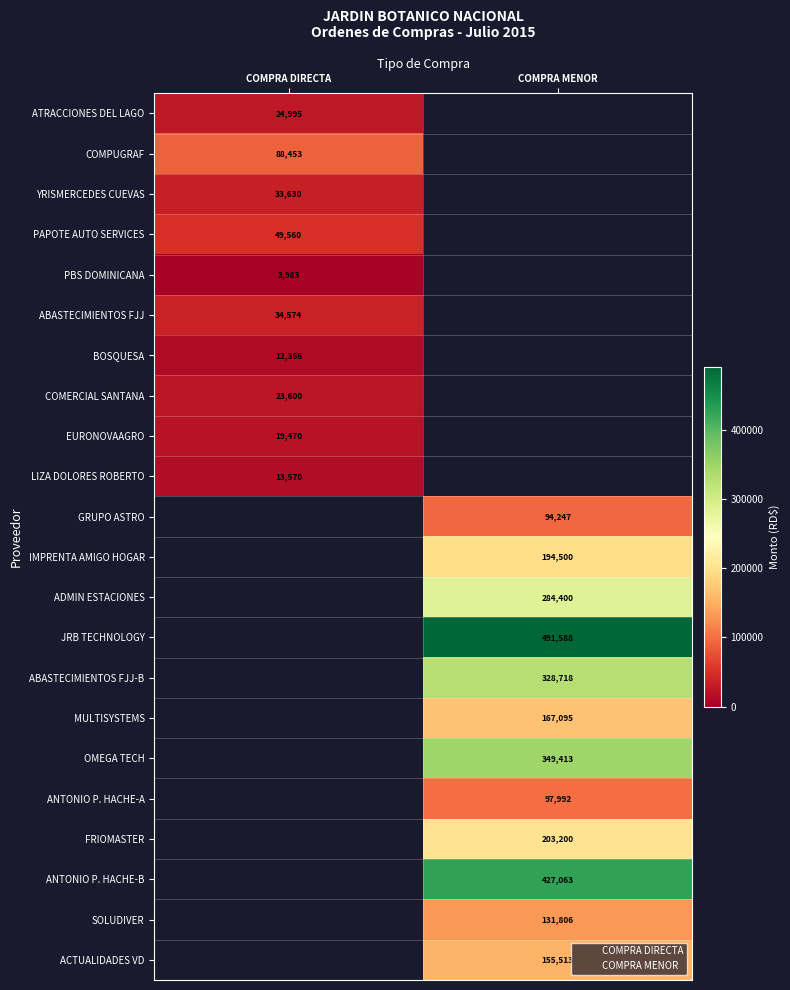

At COMPRA MENOR, list the series in order from smallest to largest.

ATRACCIONES DEL LAGO, COMPUGRAF, YRISMERCEDES CUEVAS, PAPOTE AUTO SERVICES, PBS DOMINICANA, ABASTECIMIENTOS FJJ, BOSQUESA, COMERCIAL SANTANA, EURONOVAAGRO, LIZA DOLORES ROBERTO, GRUPO ASTRO, ANTONIO P. HACHE-A, SOLUDIVER, ACTUALIDADES VD, MULTISYSTEMS, IMPRENTA AMIGO HOGAR, FRIOMASTER, ADMIN ESTACIONES, ABASTECIMIENTOS FJJ-B, OMEGA TECH, ANTONIO P. HACHE-B, JRB TECHNOLOGY